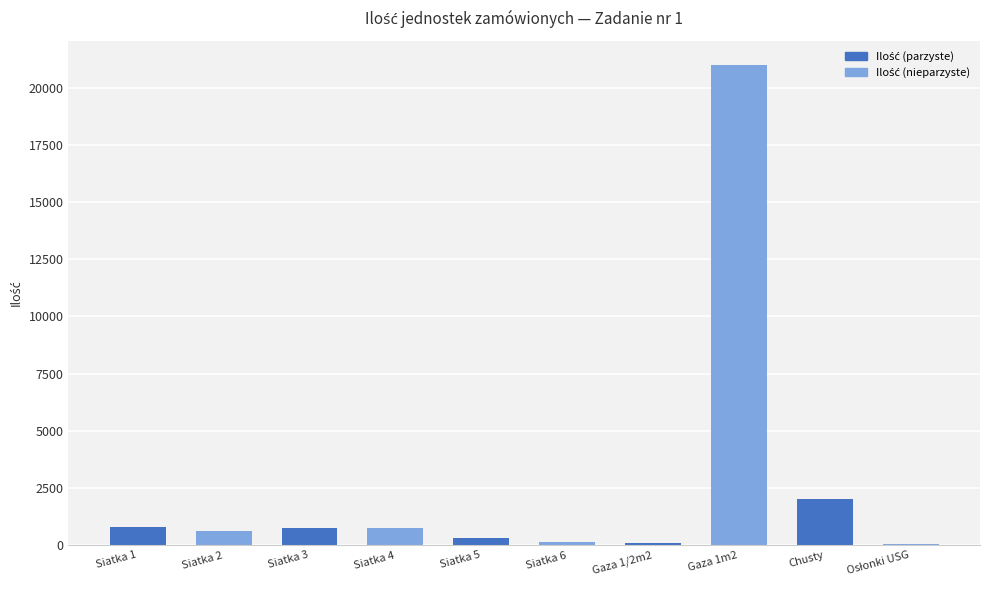

The chart shows a value of 100 at Gaza 1/2m2. True or false?

True